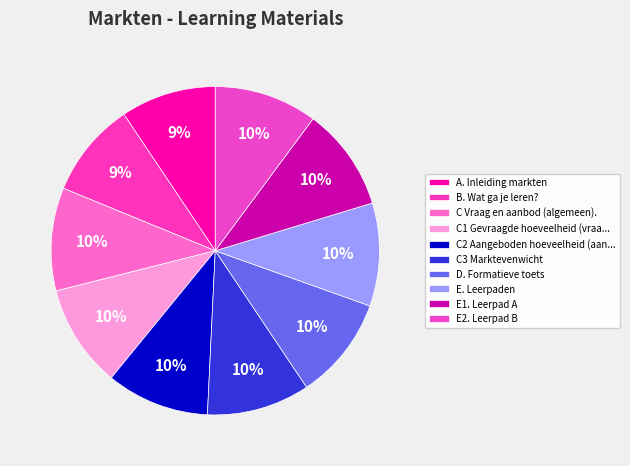

Count the number of slices in the pie.

10